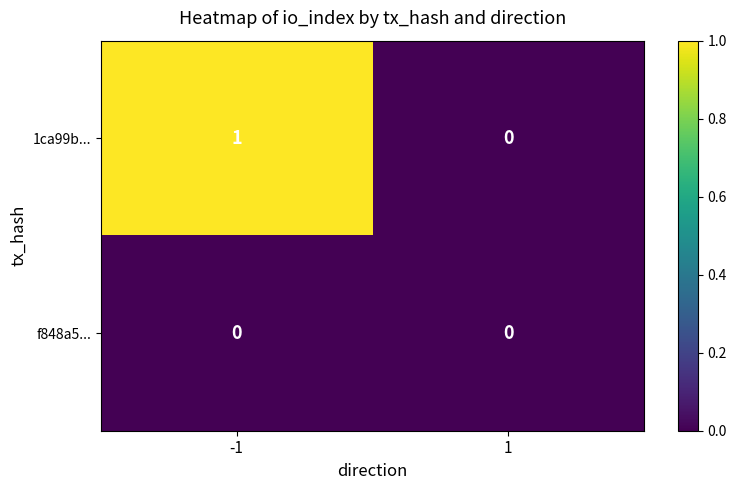

At which category is the sum across all series the highest?

-1